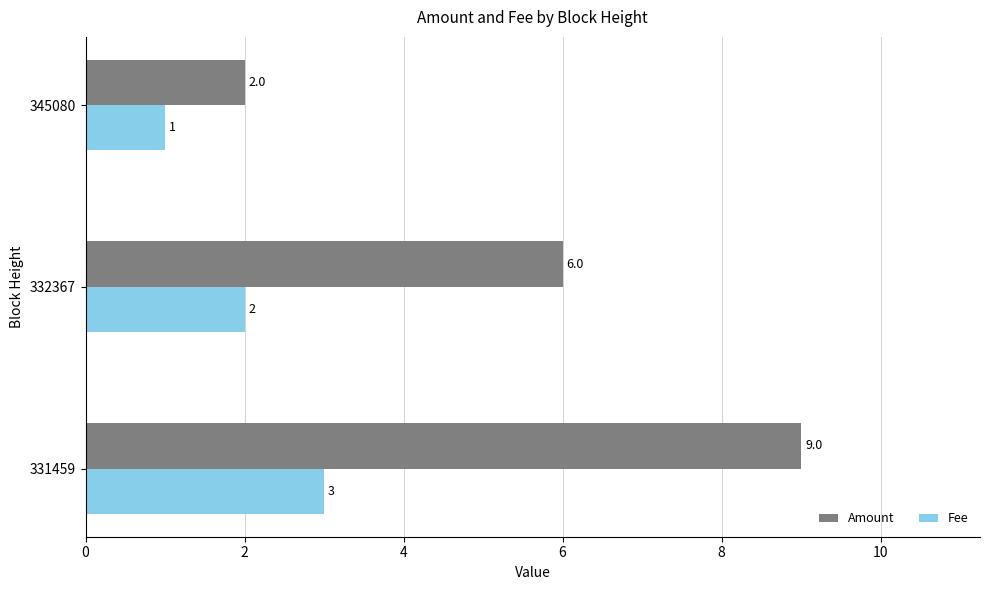

Which series has the largest total across all categories?

Amount